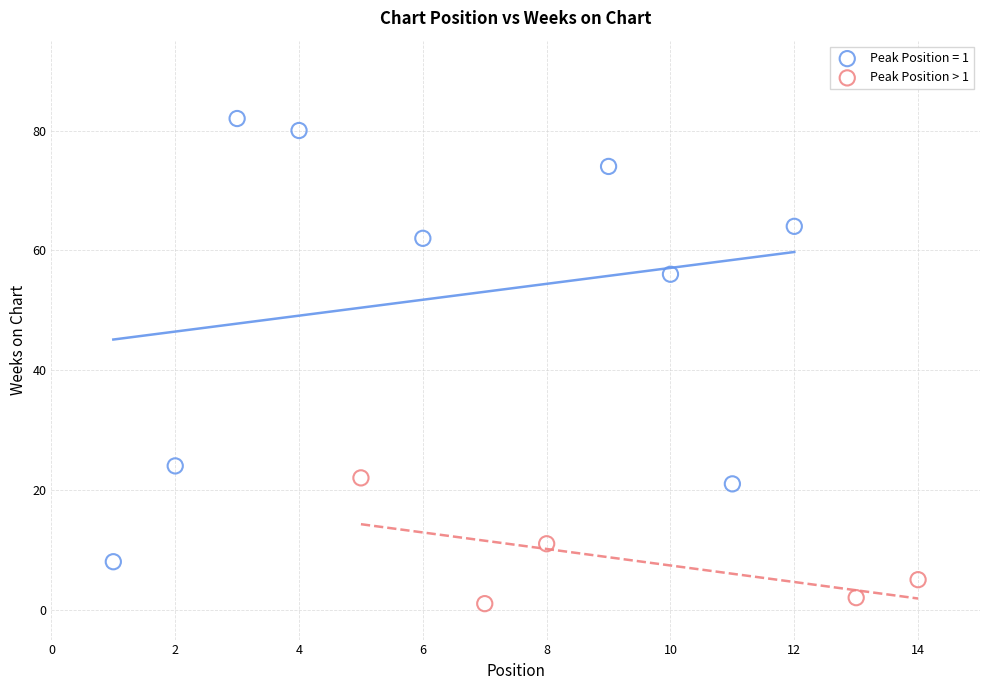

Which series contains the highest Y value?

Peak Position = 1